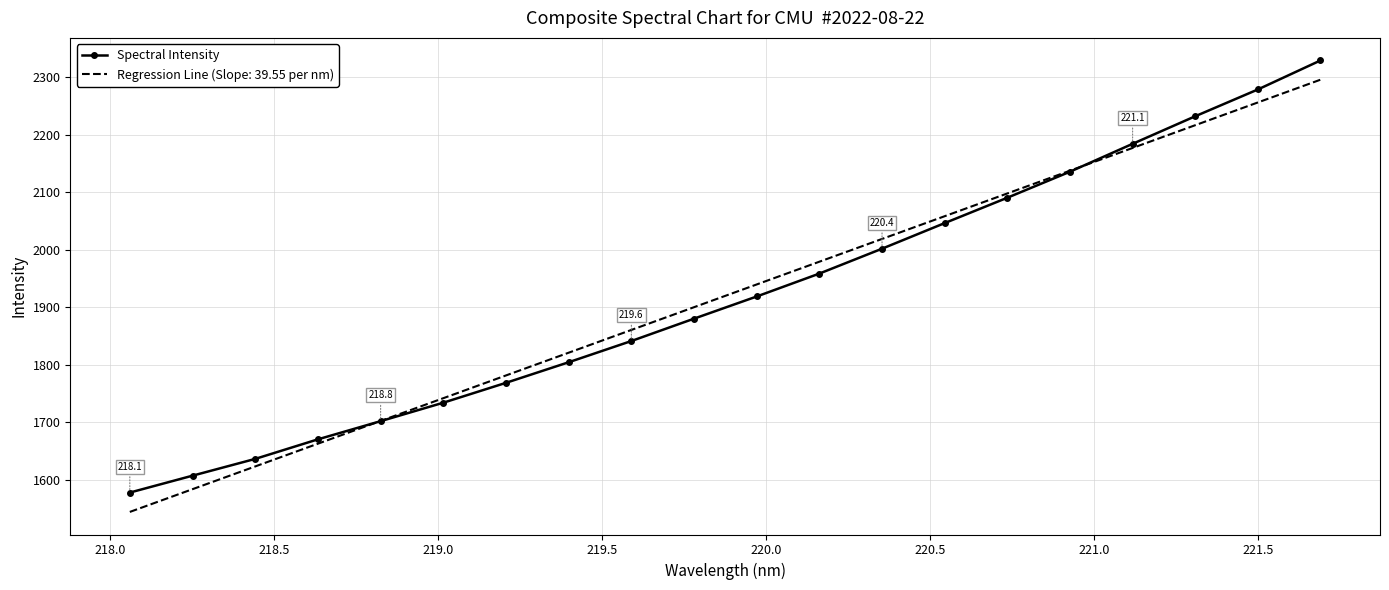

What is the minimum value shown in the chart?

1544.3